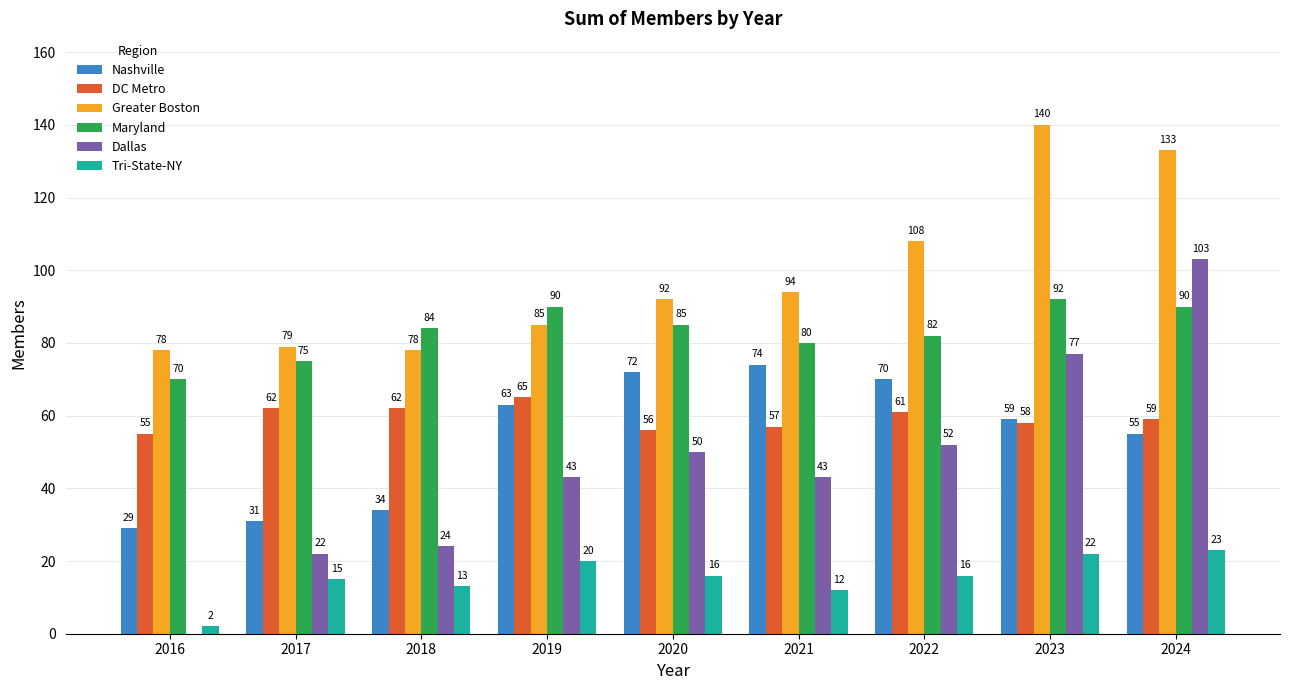

What is the sum of the DC Metro values at 2024 and 2022?

120